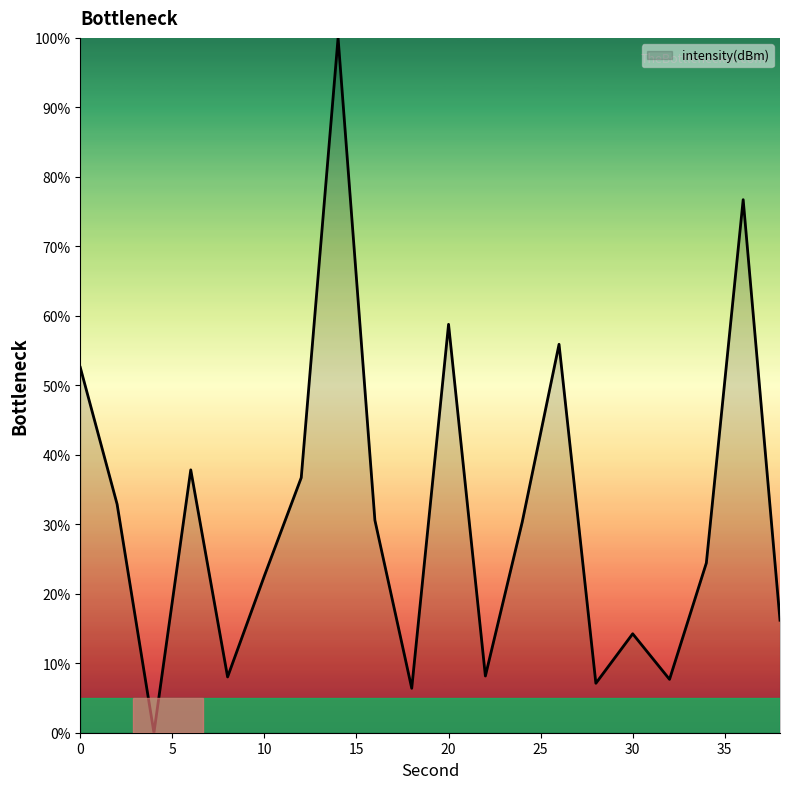

What is the difference between the maximum and minimum values?

100.0